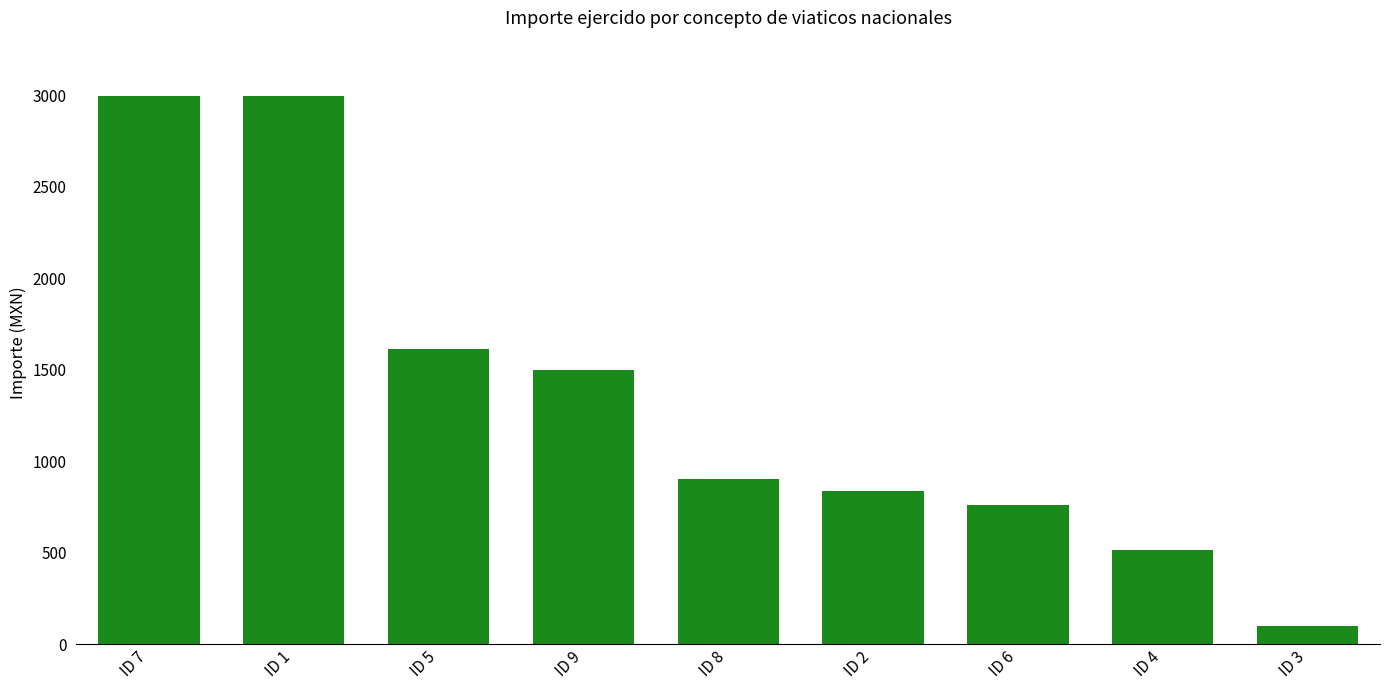

What is the label of the 4th bar from the left?

ID 9